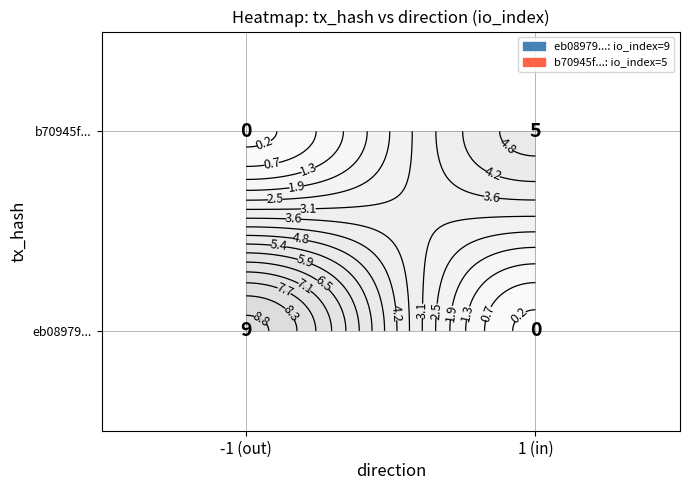

What is the sum of all eb08979... values?

9